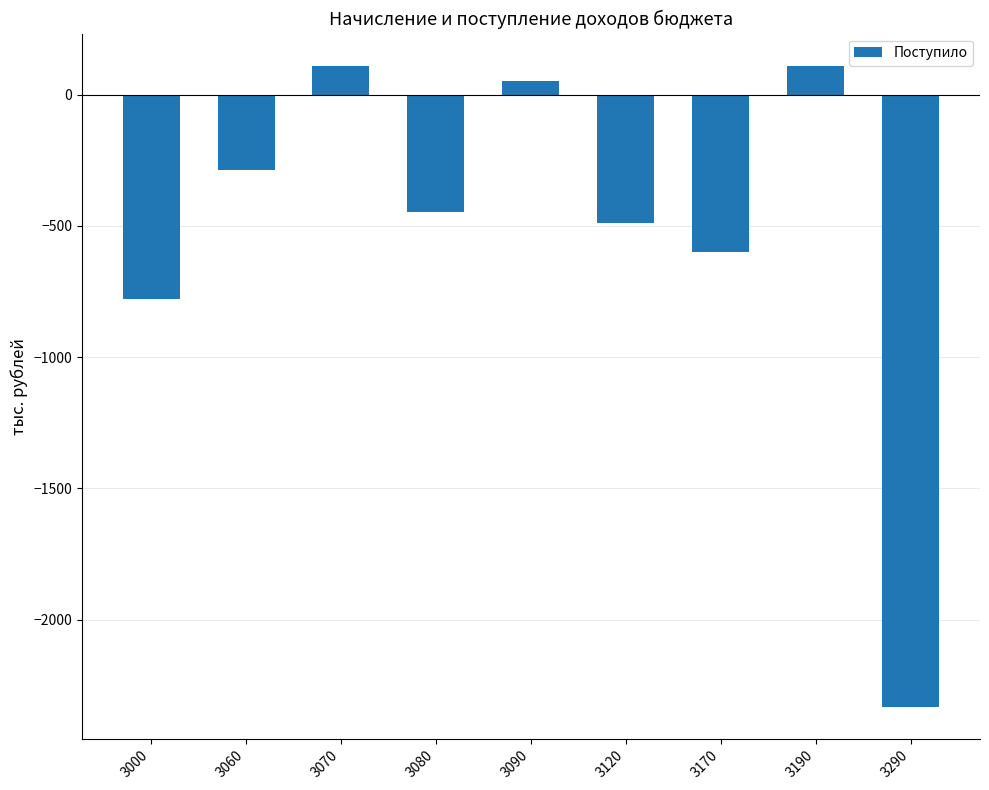

What is the average value?

-518